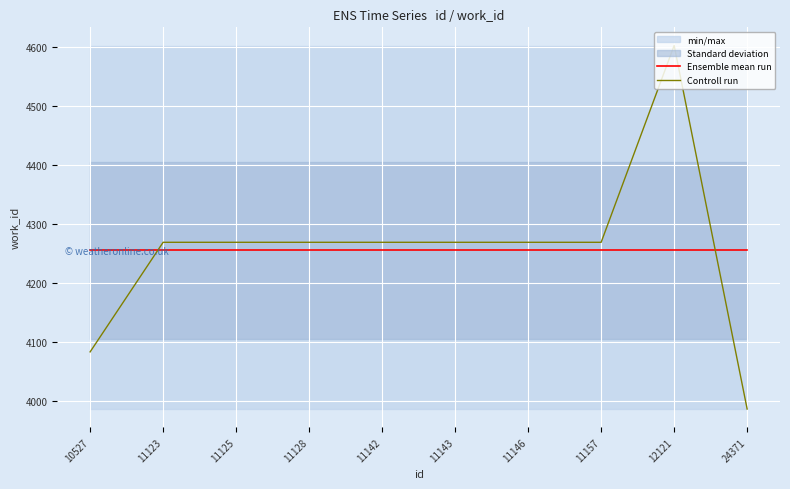

After their last crossing, which series has the higher values: Controll run or Ensemble mean run?

Ensemble mean run